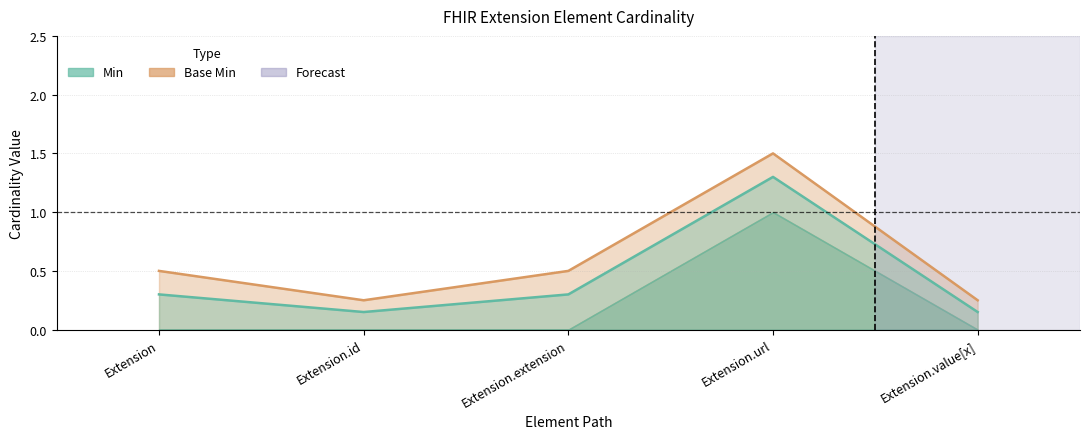

True or false: the data shows 0.4 at Extension.extension.

False